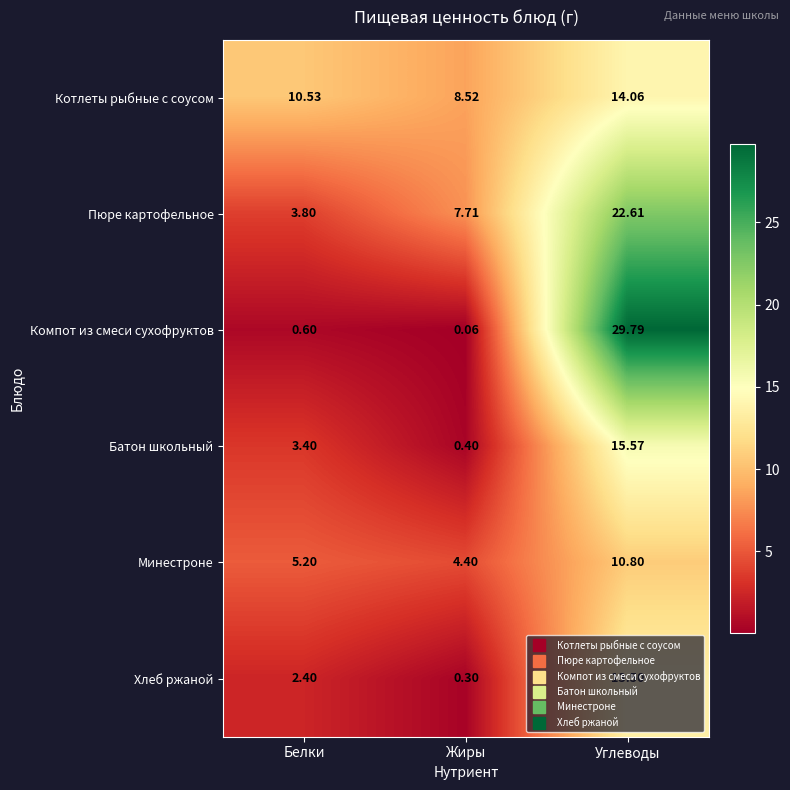

At which label does Пюре картофельное first exceed 7?

Жиры